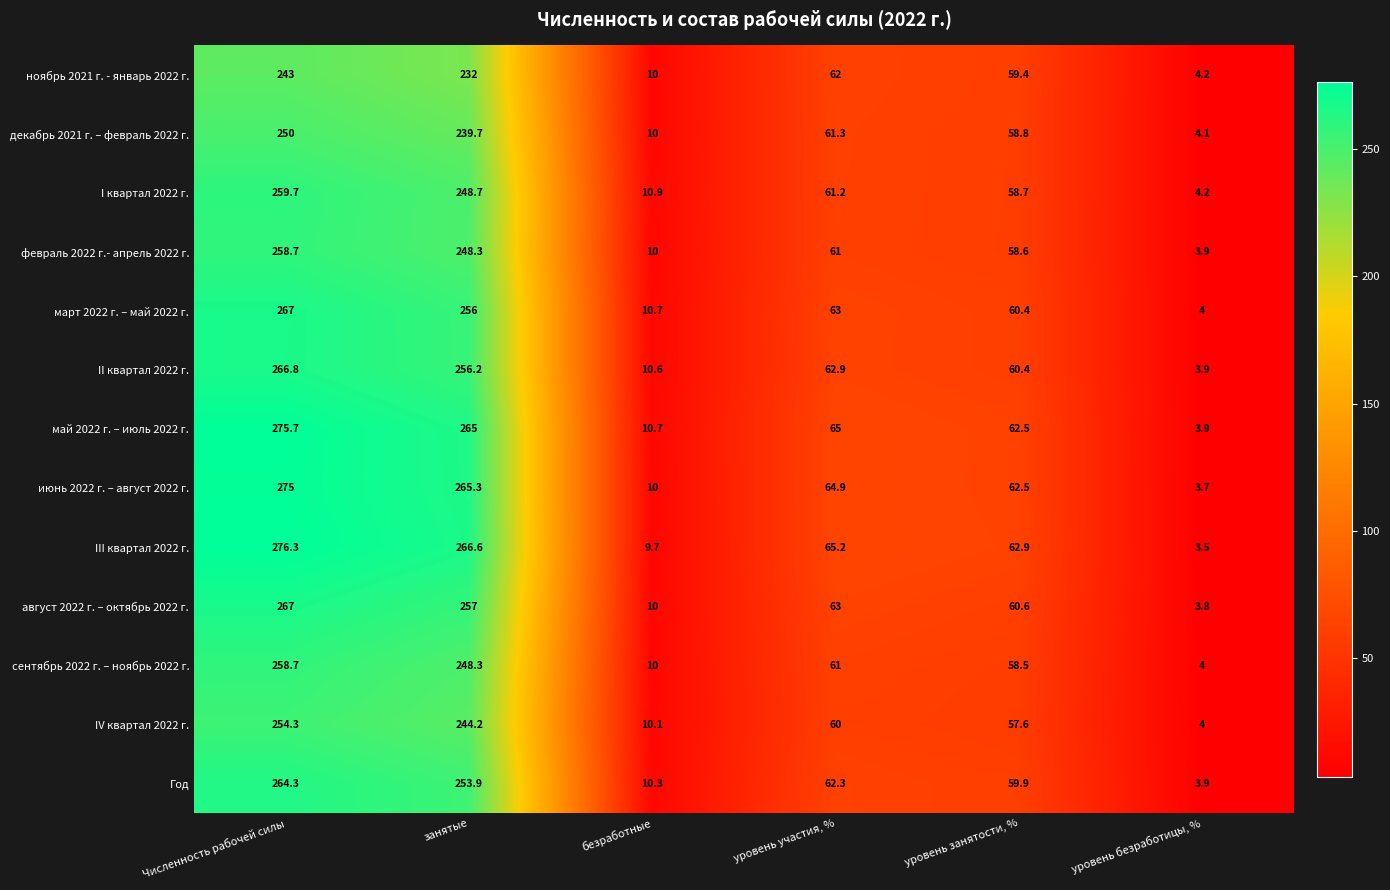

What is the approximate value of июнь 2022 г. – август 2022 г. at занятые?

265.3